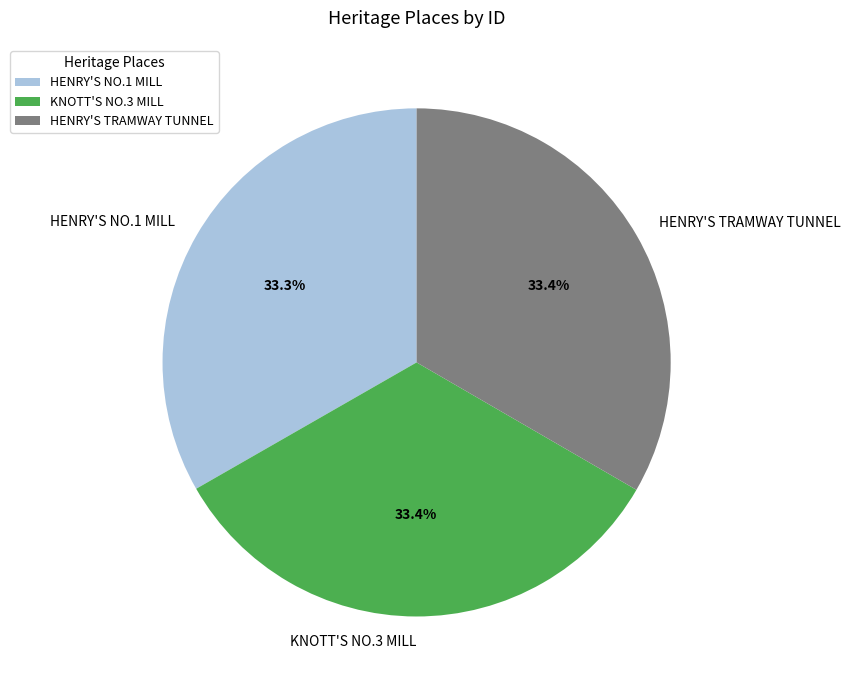

What percentage is the HENRY'S NO.1 MILL slice, to the nearest percent?

33%